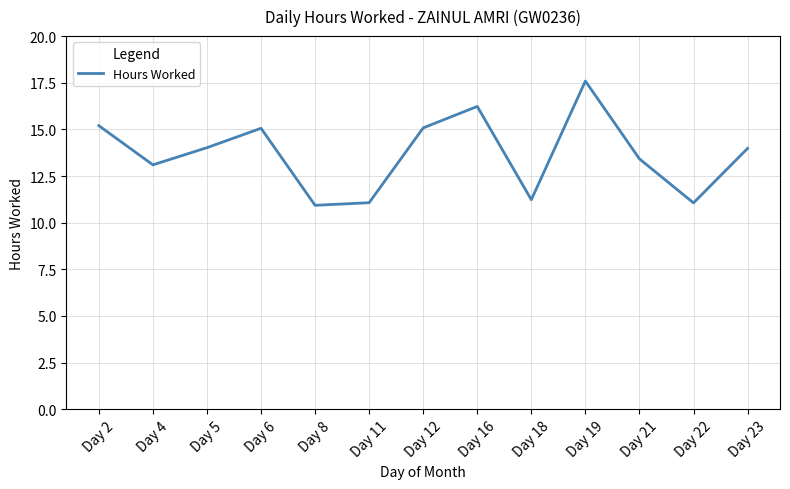

Where does the data first go above 13?

Day 2